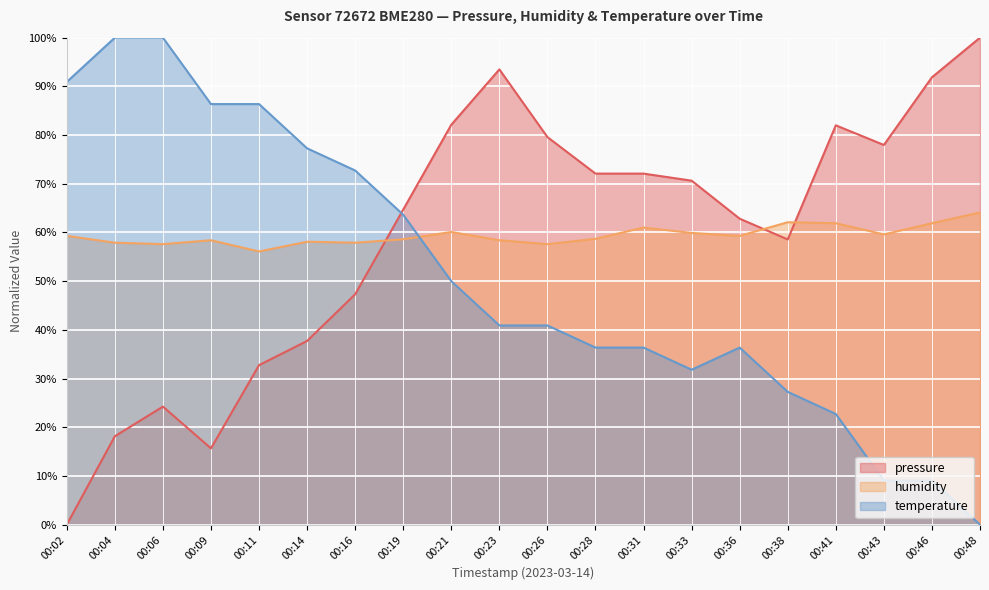

Between which two adjacent categories do temperature and humidity first intersect?

00:19 and 00:21